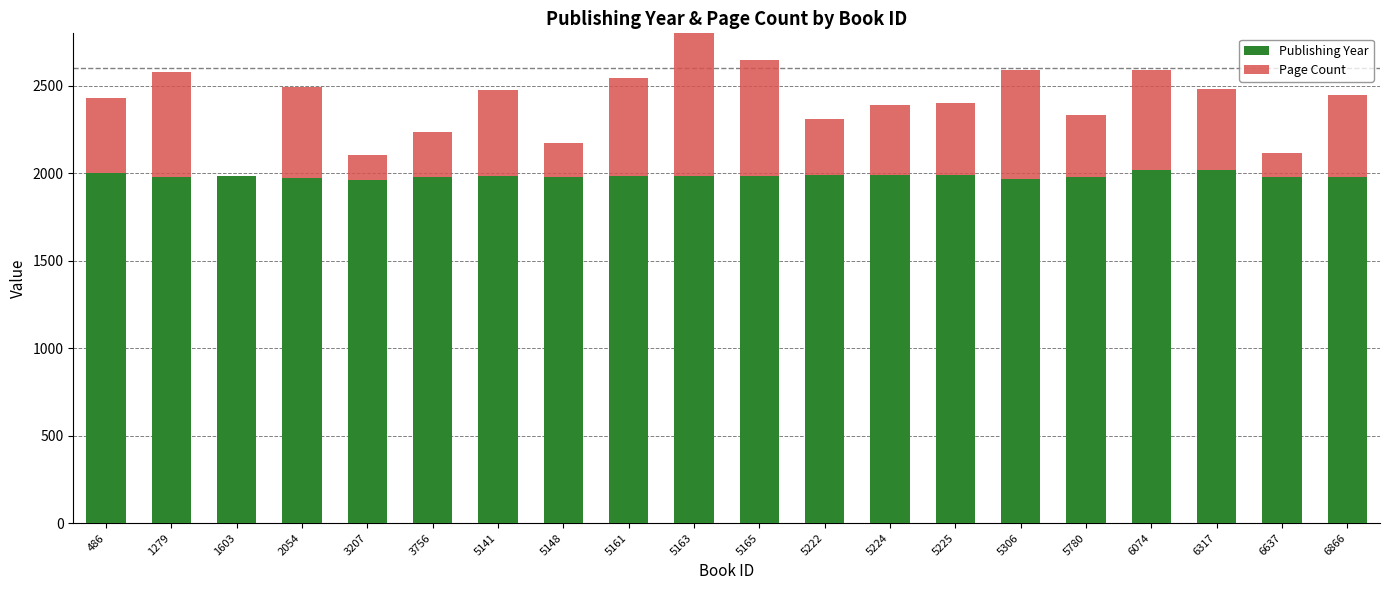

Where is Page Count nearest to the value 428?

486